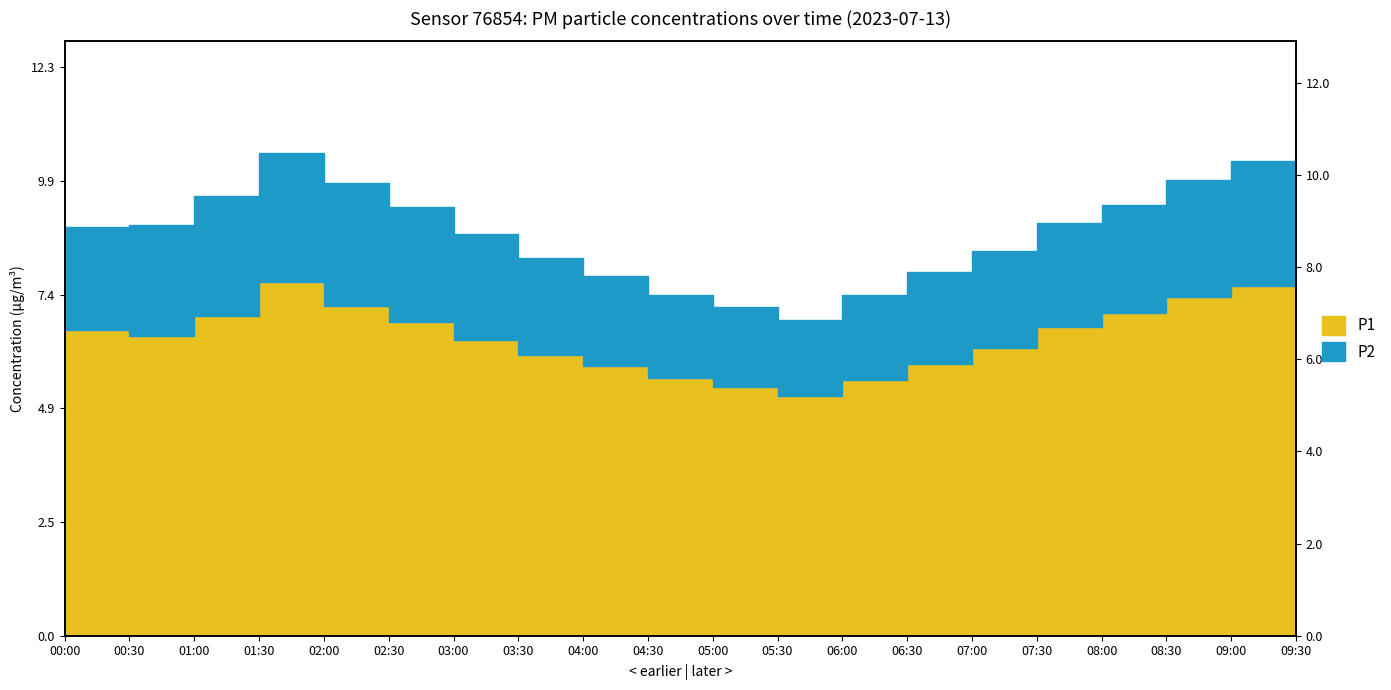

What is the label of the 1st point from the left?

00:00